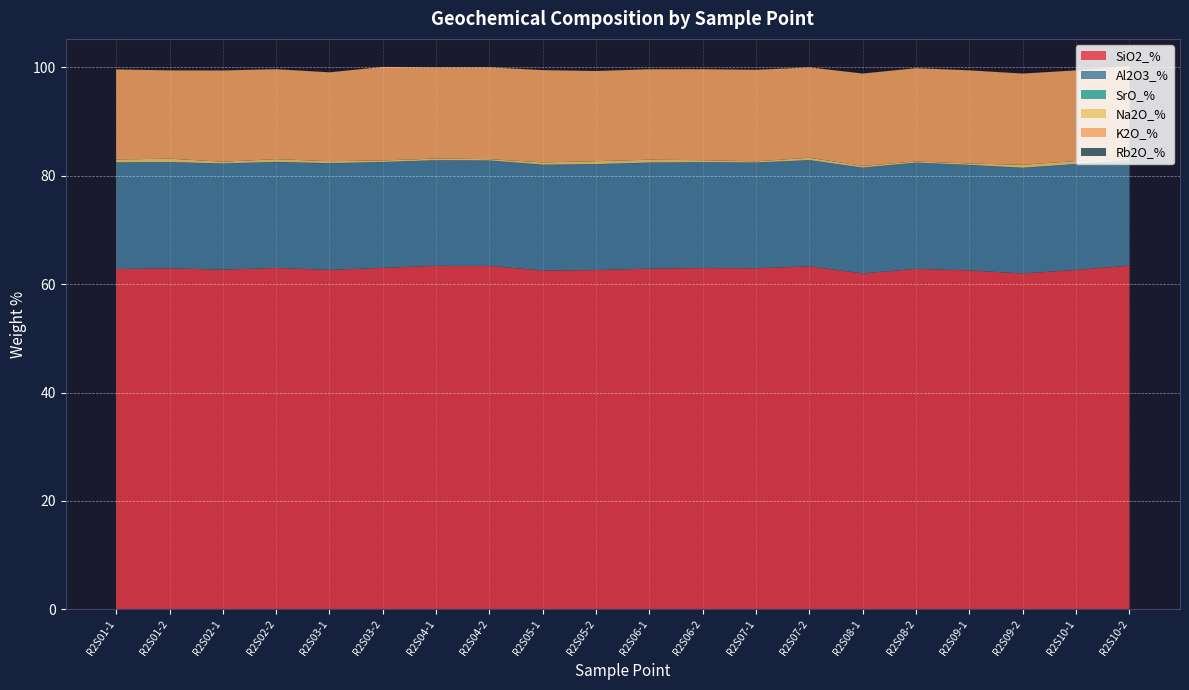

Reading left to right, extract all data points from this chart.

SiO2_%: R2S01-1=62.8	R2S01-2=62.9	R2S02-1=62.7	R2S02-2=63.0	R2S03-1=62.6	R2S03-2=63.0	R2S04-1=63.4	R2S04-2=63.4	R2S05-1=62.5	R2S05-2=62.6	R2S06-1=62.9	R2S06-2=63.0	R2S07-1=62.9	R2S07-2=63.3	R2S08-1=62.0	R2S08-2=62.8	R2S09-1=62.5	R2S09-2=62.0	R2S10-1=62.6	R2S10-2=63.4
Al2O3_%: R2S01-1=19.6	R2S01-2=19.6	R2S02-1=19.6	R2S02-2=19.5	R2S03-1=19.6	R2S03-2=19.5	R2S04-1=19.5	R2S04-2=19.4	R2S05-1=19.5	R2S05-2=19.5	R2S06-1=19.5	R2S06-2=19.5	R2S07-1=19.5	R2S07-2=19.6	R2S08-1=19.5	R2S08-2=19.6	R2S09-1=19.4	R2S09-2=19.4	R2S10-1=19.5	R2S10-2=19.5
SrO_%: R2S01-1=0.1	R2S01-2=0.0	R2S02-1=0.0	R2S02-2=0.1	R2S03-1=0.1	R2S03-2=0.1	R2S04-1=0.0	R2S04-2=0.0	R2S05-1=0.1	R2S05-2=0.1	R2S06-1=0.1	R2S06-2=0.0	R2S07-1=0.0	R2S07-2=0.0	R2S08-1=0.0	R2S08-2=0.0	R2S09-1=0.0	R2S09-2=0.1	R2S10-1=0.0	R2S10-2=0.0
Na2O_%: R2S01-1=0.5	R2S01-2=0.6	R2S02-1=0.3	R2S02-2=0.5	R2S03-1=0.4	R2S03-2=0.3	R2S04-1=0.3	R2S04-2=0.2	R2S05-1=0.4	R2S05-2=0.5	R2S06-1=0.5	R2S06-2=0.4	R2S07-1=0.2	R2S07-2=0.4	R2S08-1=0.3	R2S08-2=0.2	R2S09-1=0.3	R2S09-2=0.5	R2S10-1=0.6	R2S10-2=0.3
K2O_%: R2S01-1=16.6	R2S01-2=16.3	R2S02-1=16.8	R2S02-2=16.6	R2S03-1=16.4	R2S03-2=17.3	R2S04-1=16.8	R2S04-2=17.0	R2S05-1=17.0	R2S05-2=16.6	R2S06-1=16.7	R2S06-2=16.8	R2S07-1=16.9	R2S07-2=16.7	R2S08-1=17.0	R2S08-2=17.2	R2S09-1=17.2	R2S09-2=16.8	R2S10-1=16.7	R2S10-2=17.0
Rb2O_%: R2S01-1=0.0	R2S01-2=0.0	R2S02-1=0.0	R2S02-2=0.0	R2S03-1=0.0	R2S03-2=0.0	R2S04-1=0.0	R2S04-2=0.0	R2S05-1=0.0	R2S05-2=0.0	R2S06-1=0.0	R2S06-2=0.0	R2S07-1=0.0	R2S07-2=0.0	R2S08-1=0.0	R2S08-2=0.0	R2S09-1=0.0	R2S09-2=0.0	R2S10-1=0.0	R2S10-2=0.0